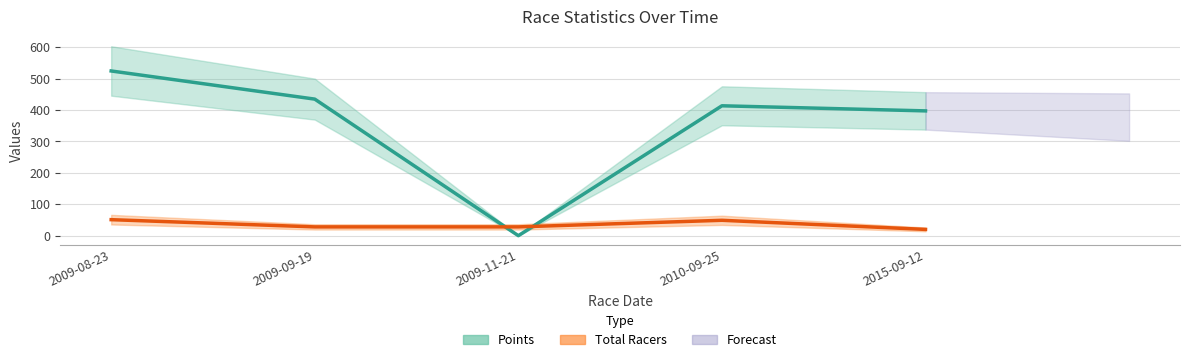

What is the sum of all Points values?

1770.2